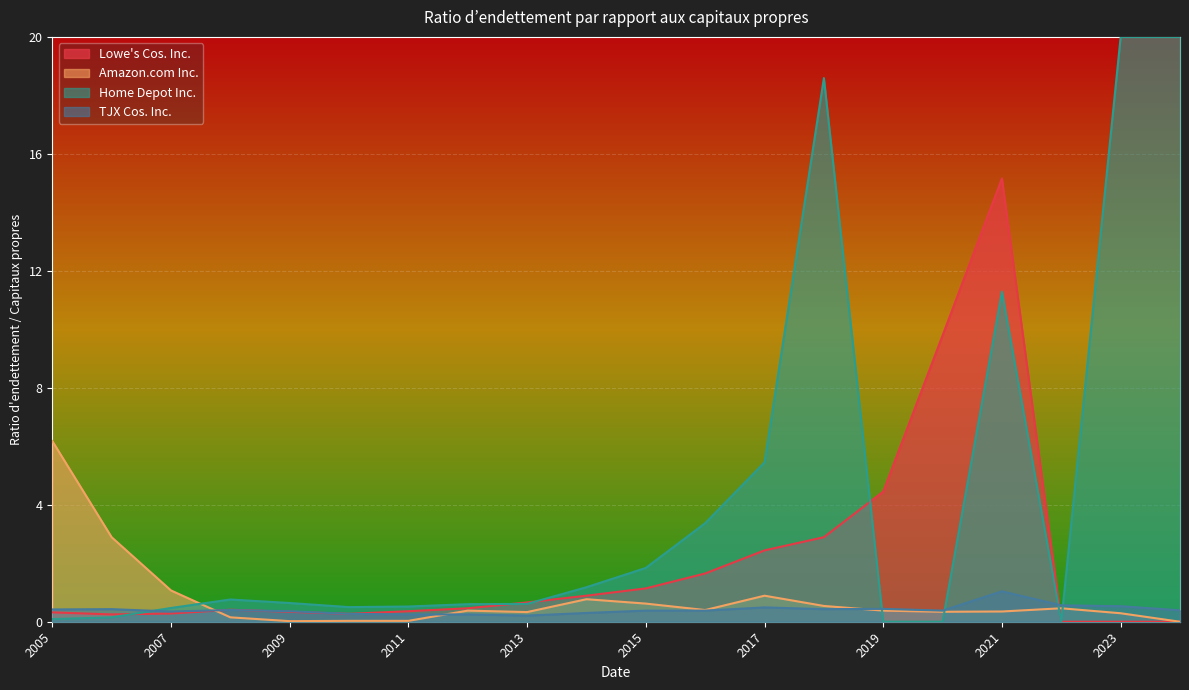

At how many categories does at least one series exceed 0?

20